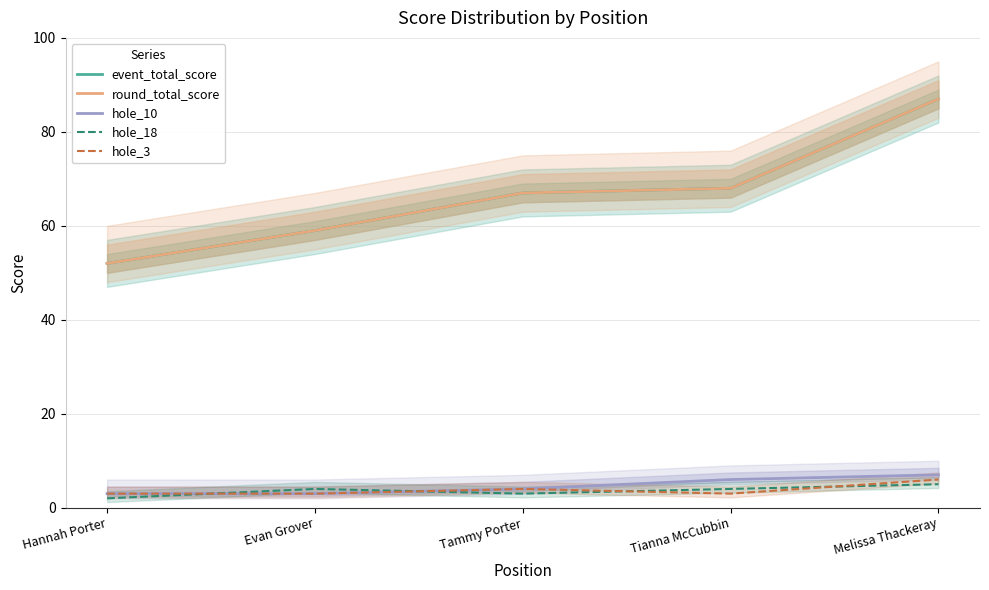

At which category does the chart reach its minimum across all series?

Hannah Porter